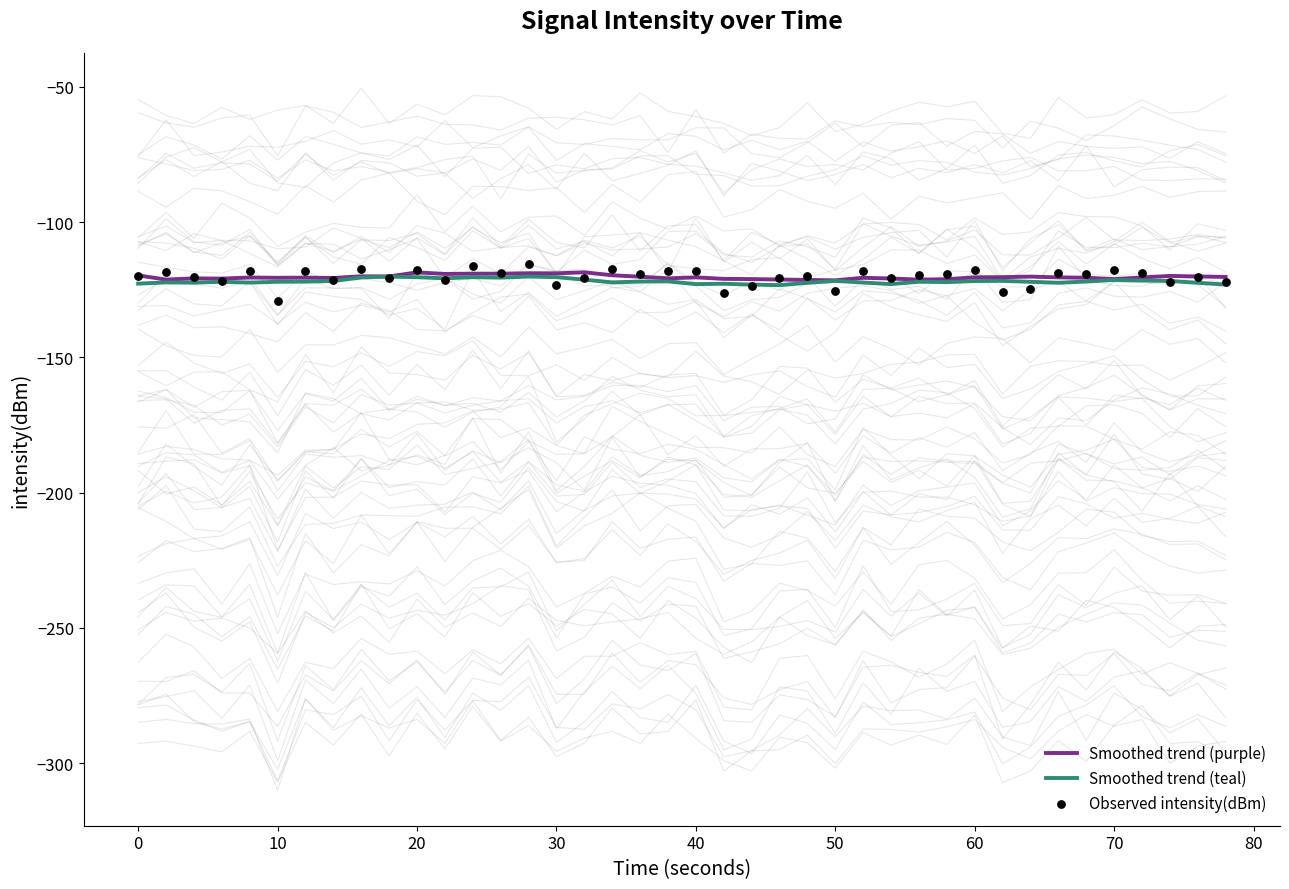

Which series contains the highest Y value?

Observed intensity(dBm)